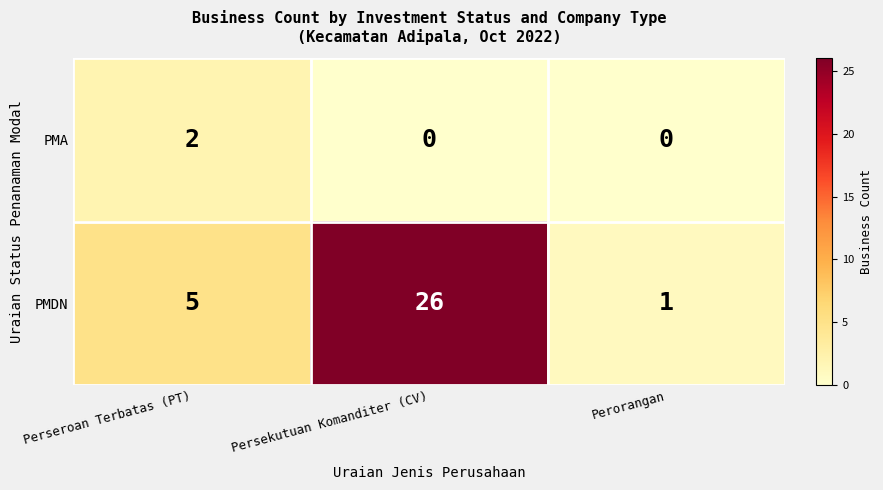

Which label corresponds to the largest value in the chart?

Persekutuan Komanditer (CV)